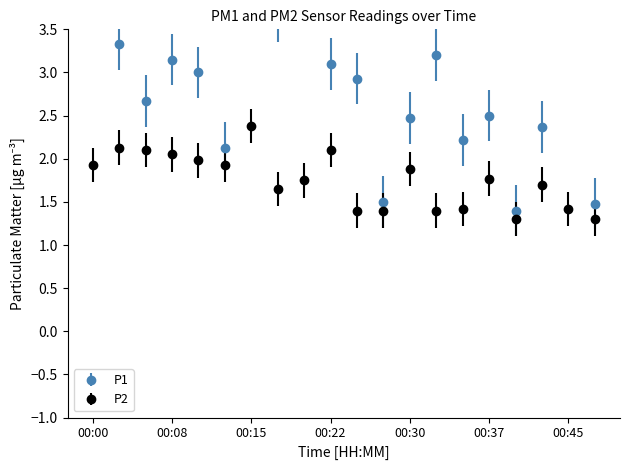

Which series changed the most between 00:15 and 00:42?

P1